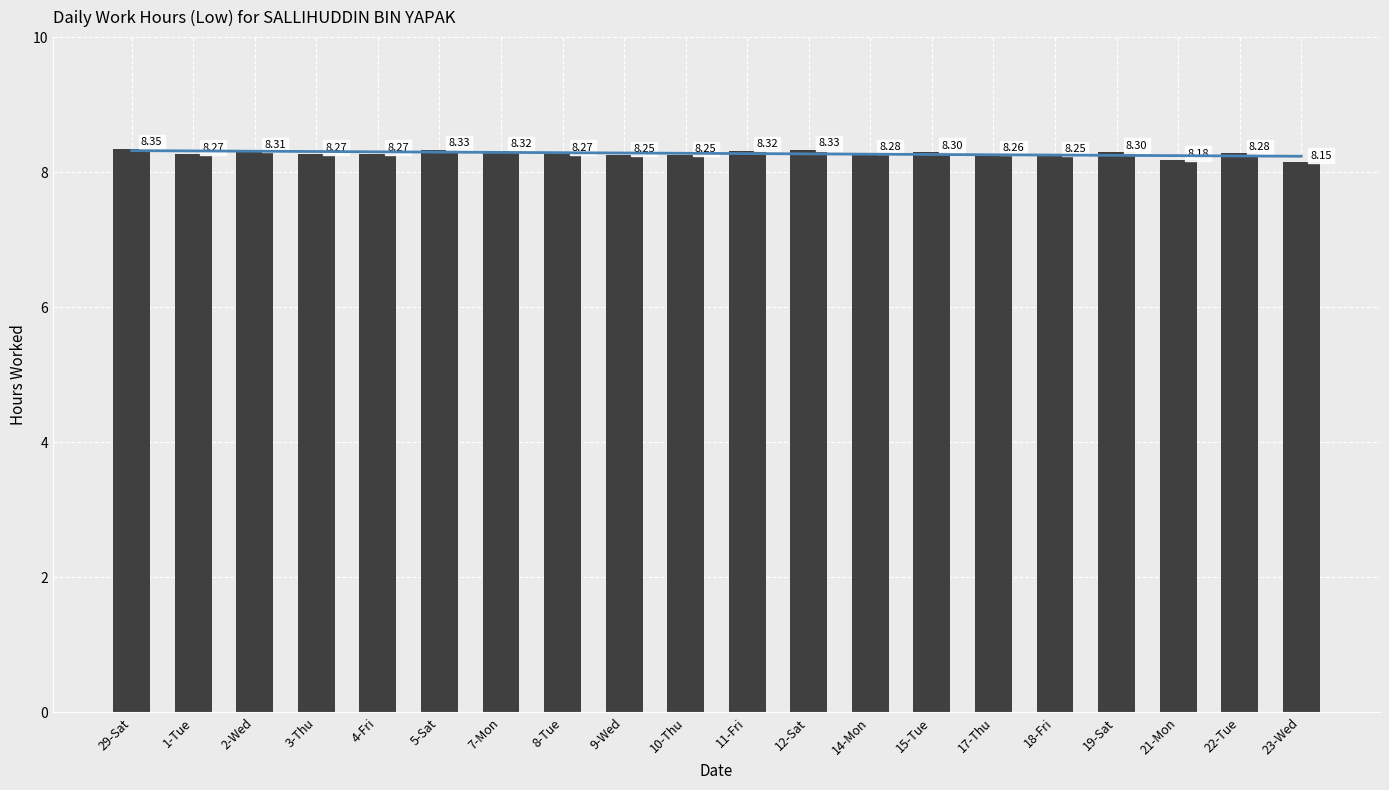

Does the chart contain stacked bars?

No